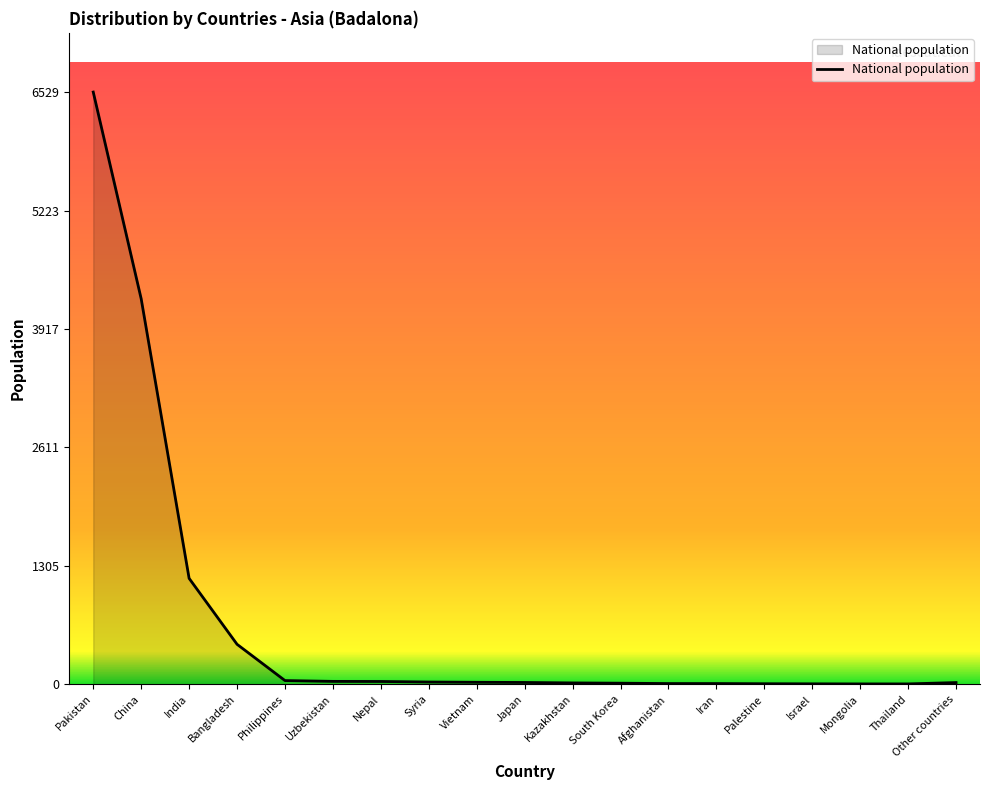

How many lines are shown in the chart?

1